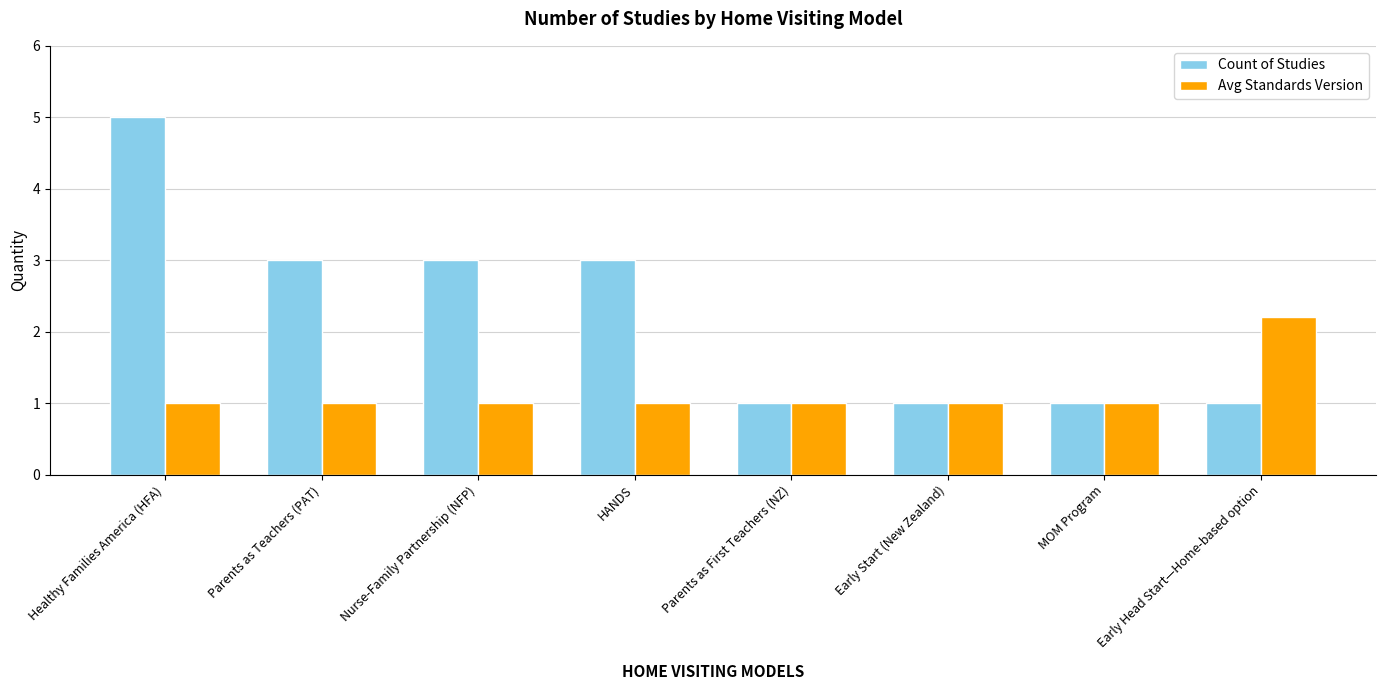

What is the minimum value for Avg Standards Version?

1.0